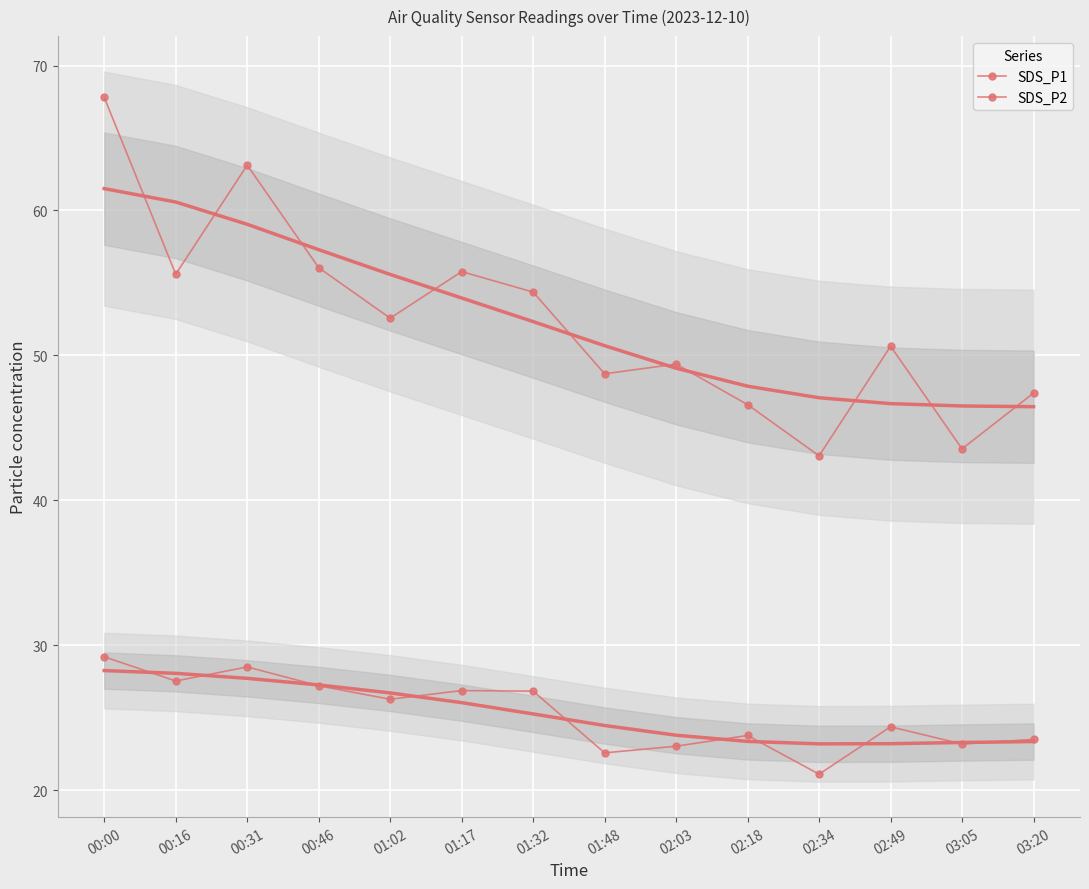

What is the difference between the maximum and second lowest values in the SDS_P2 series?

6.6